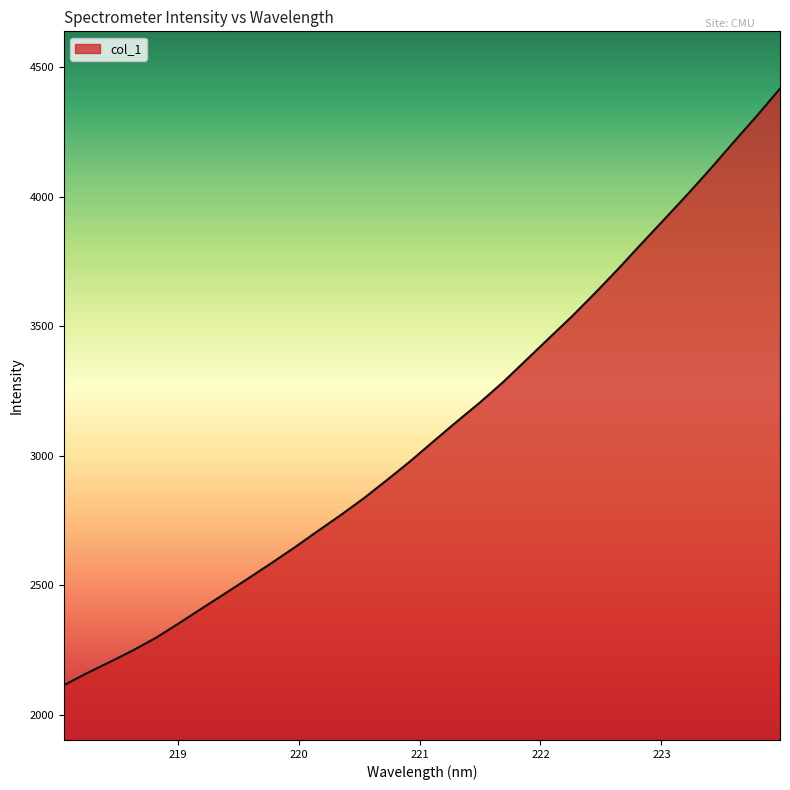

What is the difference between the maximum and minimum values?

2303.0